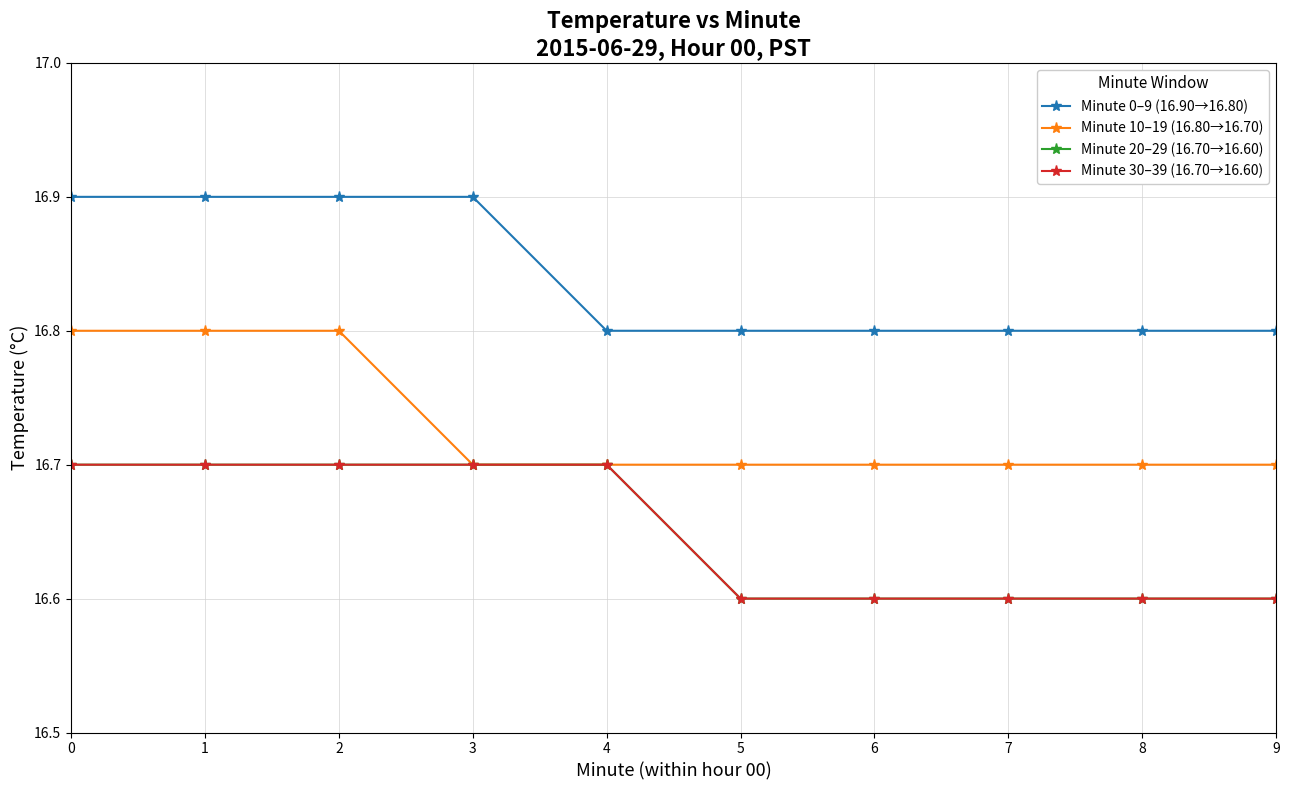

What is the average value of the Minute 30–39 (16.70→16.60) series?

16.6